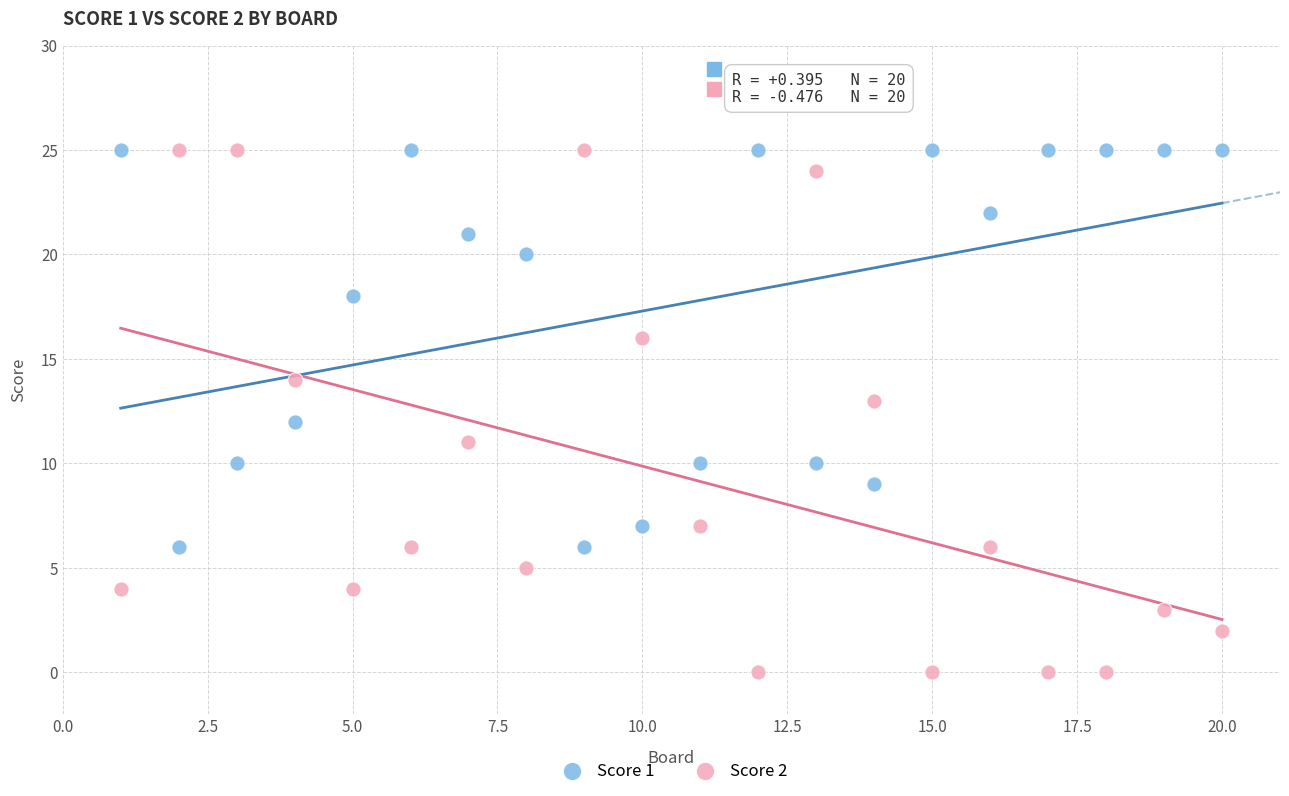

What is the X range (max minus min) for the scatter plot?

19